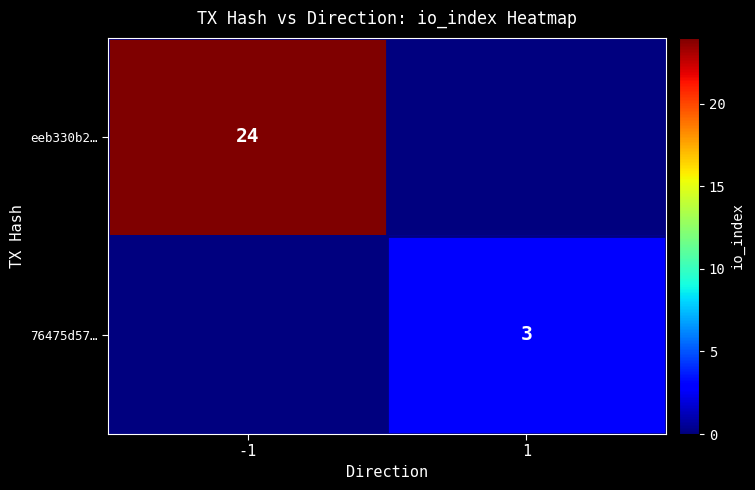

True or false: 76475d57… has a value of 4 at 1.

False